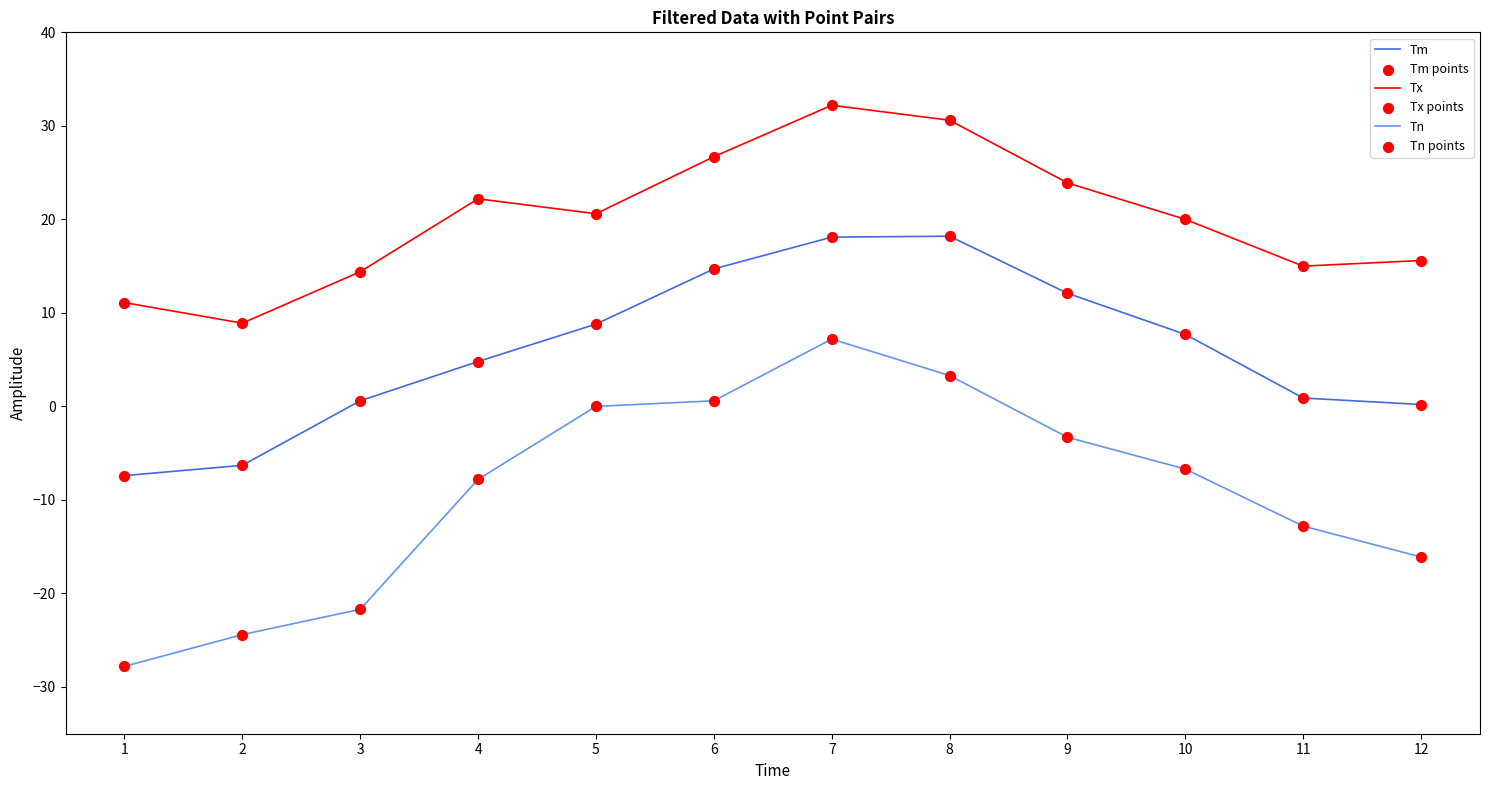

Which series has the largest total across all categories?

Tx